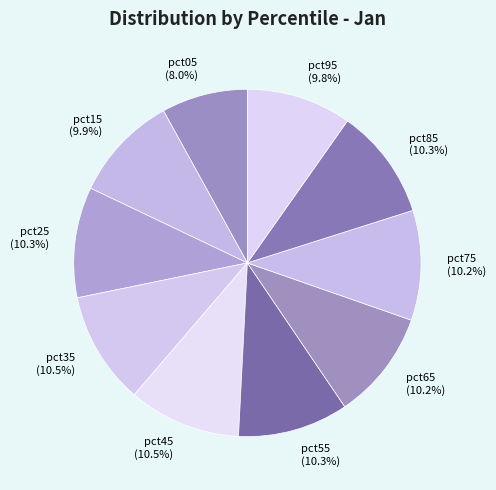

How many segments does this pie chart have?

10